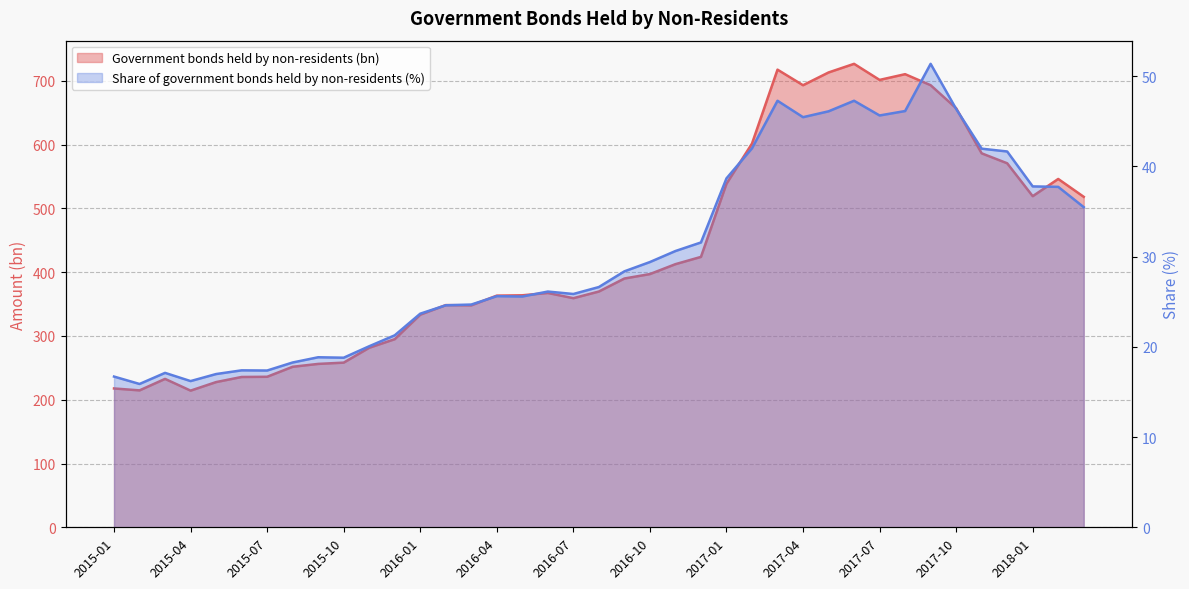

How many interior local valleys does the Share of government bonds held by non-residents (%) series have?

8